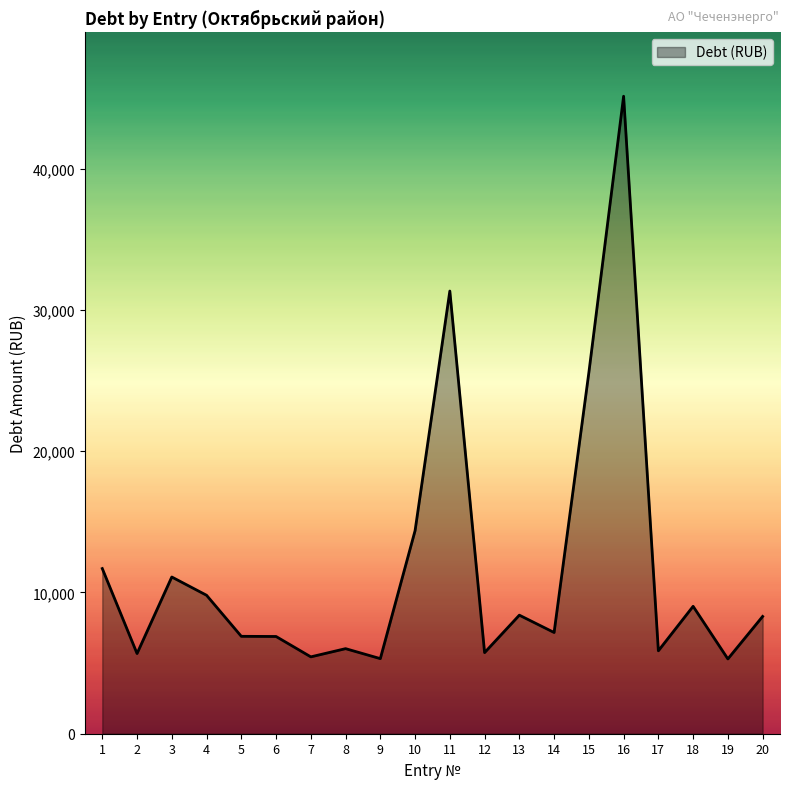

What is the difference between the maximum and minimum values?

39826.0